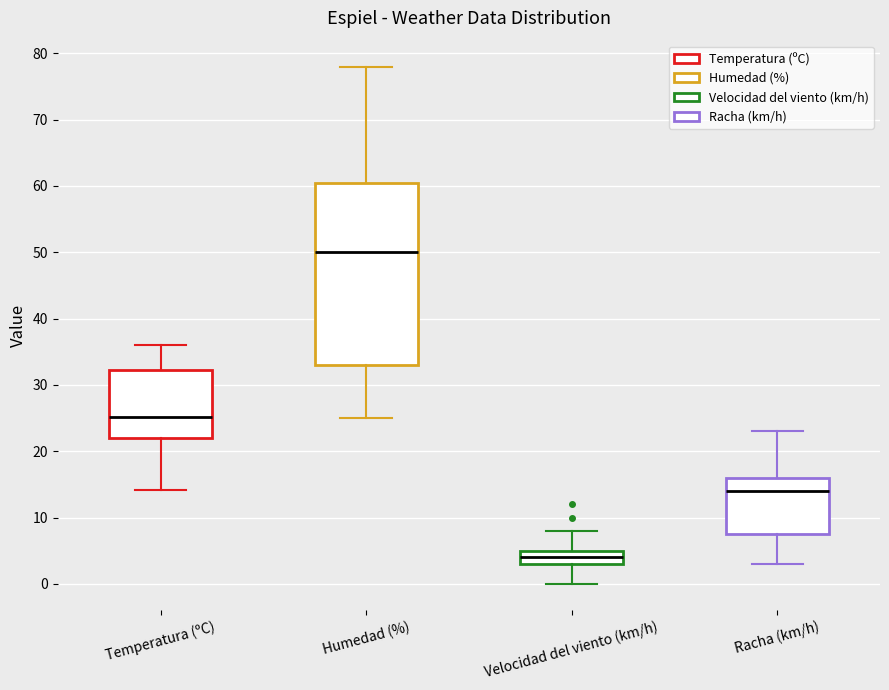

Reading left to right, read every box against the y-axis: the position of its median line, the range the box covers, and the ends of its whiskers. The values are not printed on the chart, so give them approximately, as read against the axis.

Temperatura (ºC): median 25, box 22 to 32, whiskers 14 to 36
Humedad (%): median 50, box 33 to 61, whiskers 25 to 78
Velocidad del viento (km/h): median 4, box 3 to 5, whiskers 0 to 8
Racha (km/h): median 14, box 8 to 16, whiskers 3 to 23